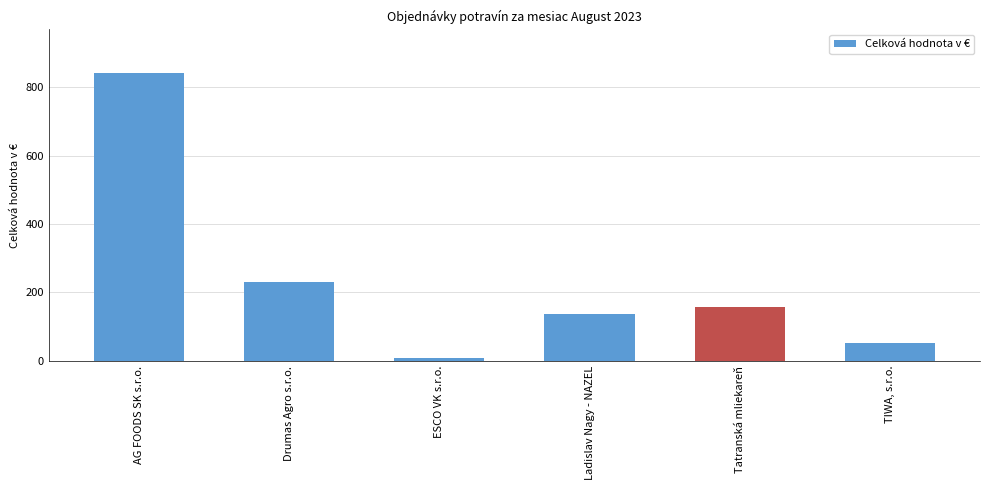

Is it true that the value at TIWA, s.r.o. is 51.9?

True